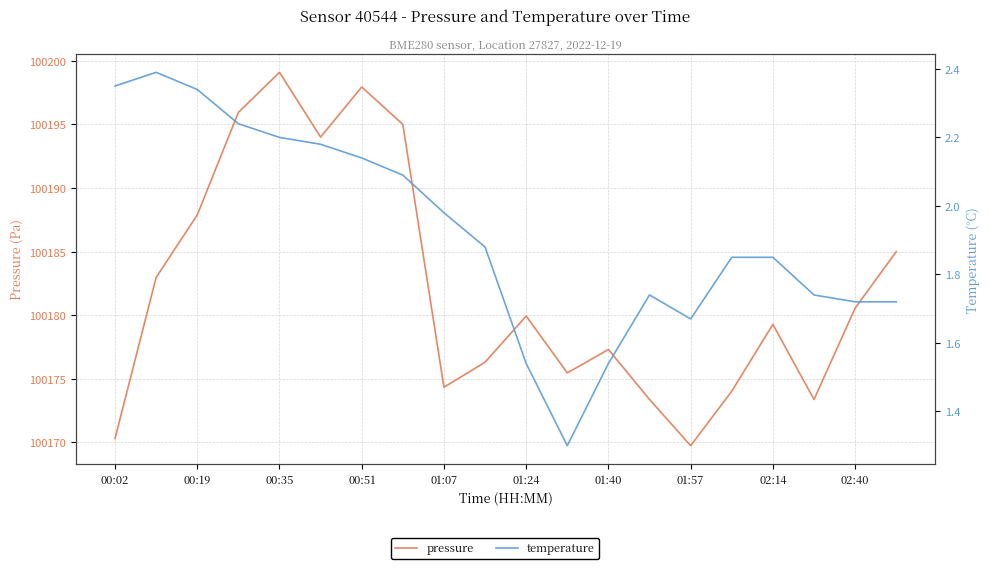

At how many categories does at least one series exceed 75685?

20